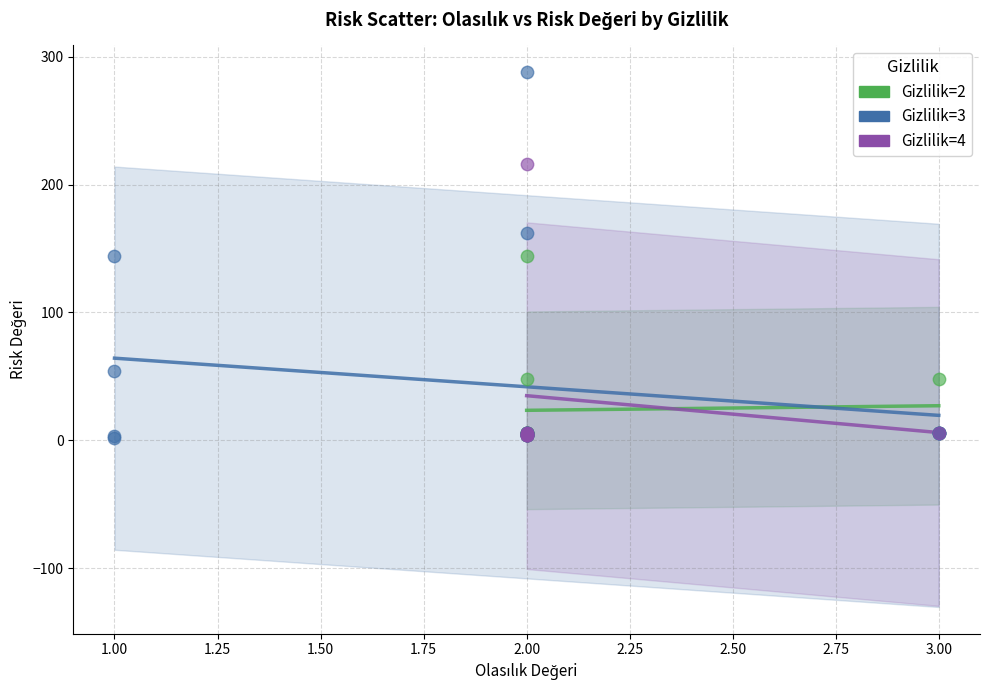

Which series reaches the maximum Y coordinate?

Gizlilik=3